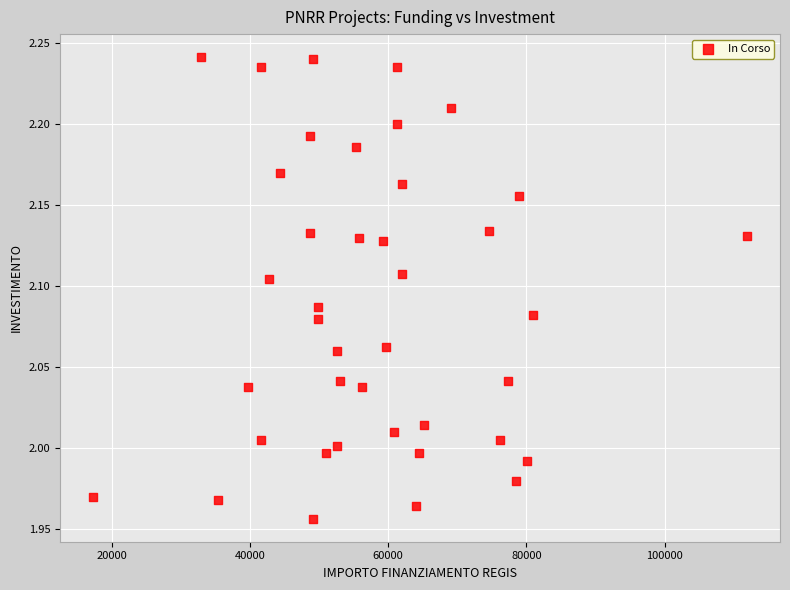

What is the range of Y values (max minus min)?

0.3